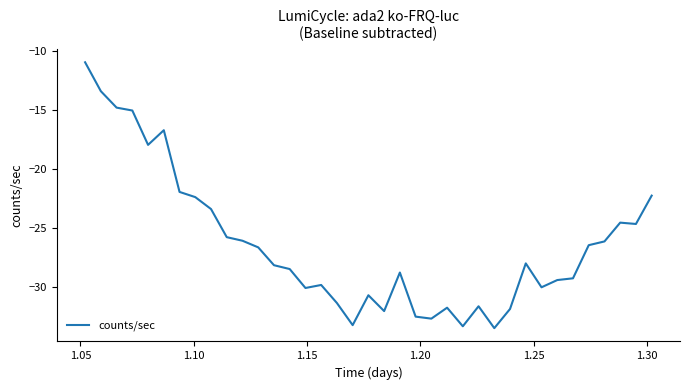

What is the difference between the maximum and minimum values?

22.5